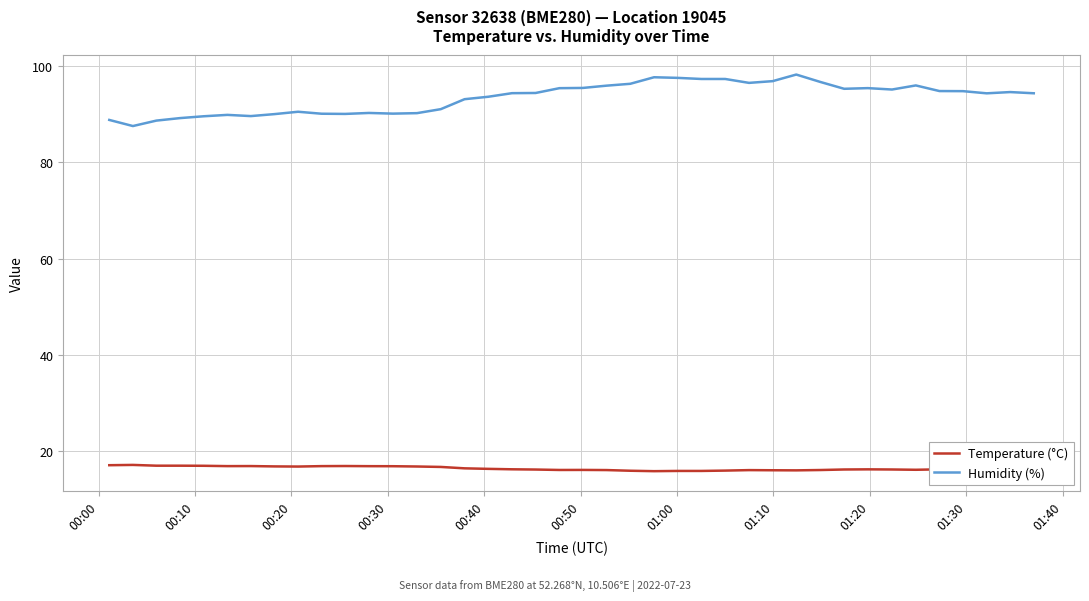

Rank the series by their average value, from lowest to highest.

Temperature (°C), Humidity (%)